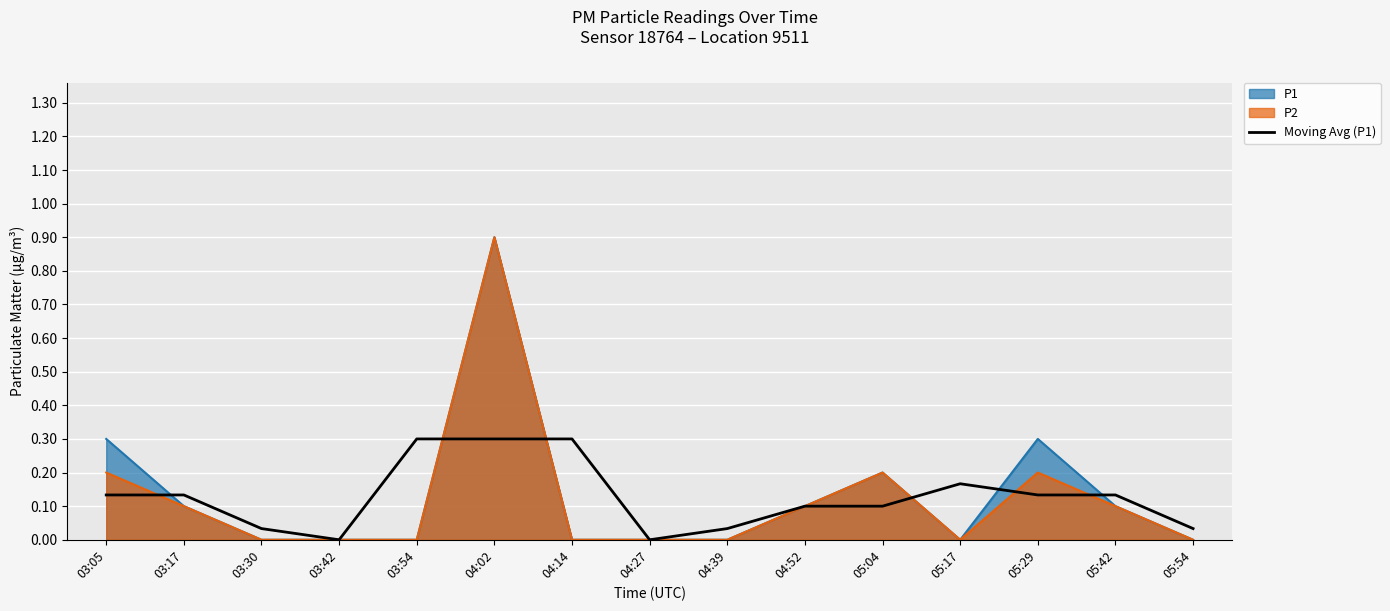

What is the approximate value at 05:42?

0.1